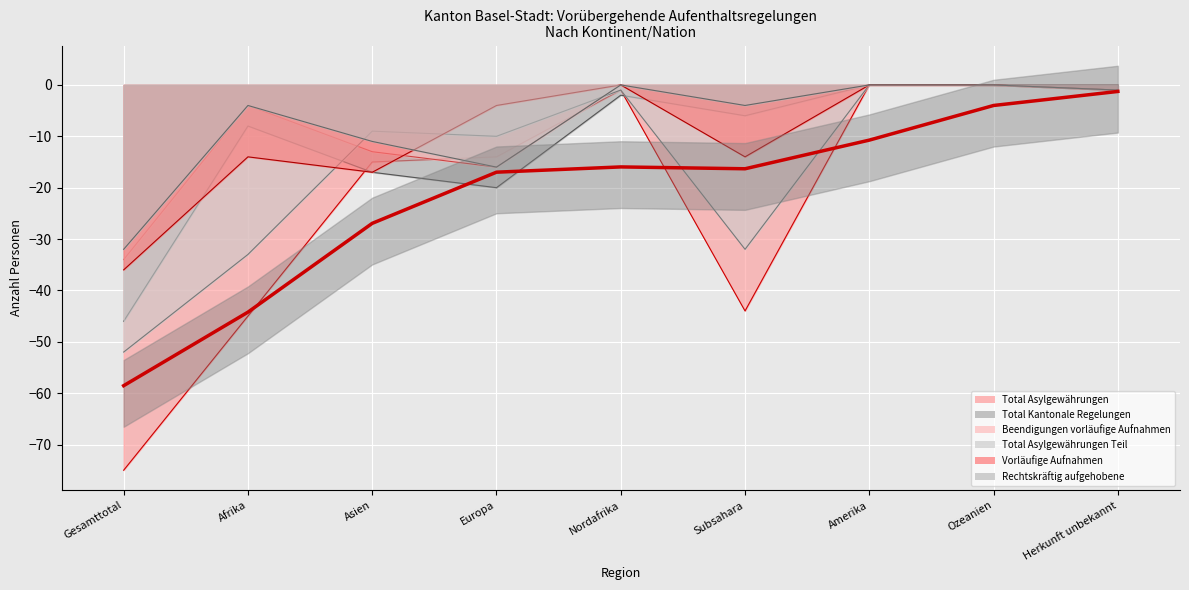

Is it true that Total Kantonale Regelungen (col_10) equals -17 at Asien?

True